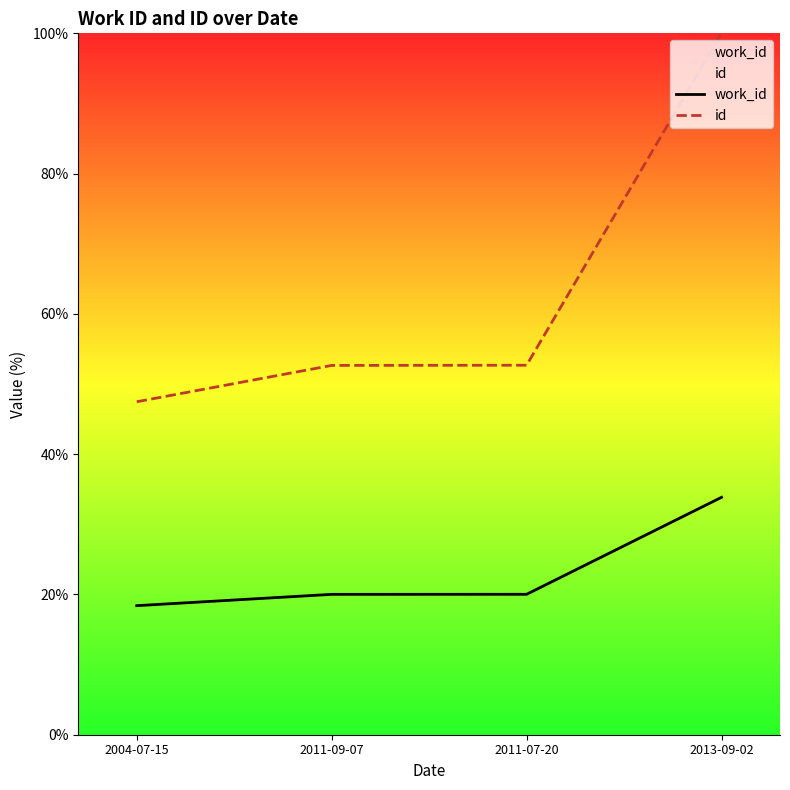

True or false: id has more than 1 points higher than both neighbors.

False